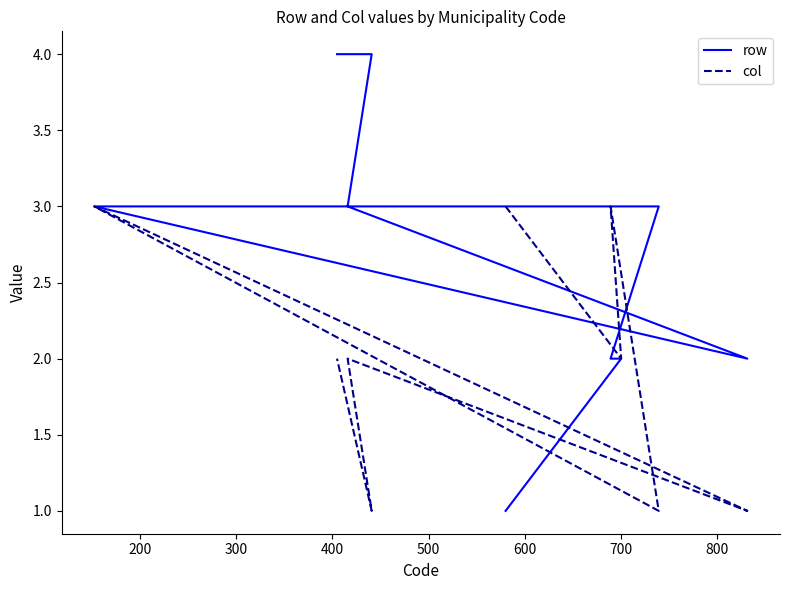

The col series shows 1 at 400. True or false?

False